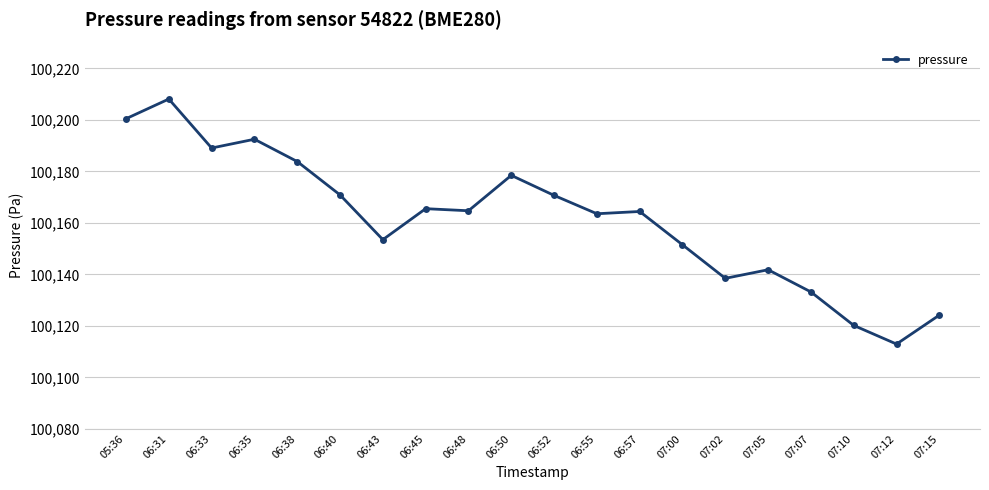

What is the smallest value displayed?

100112.9